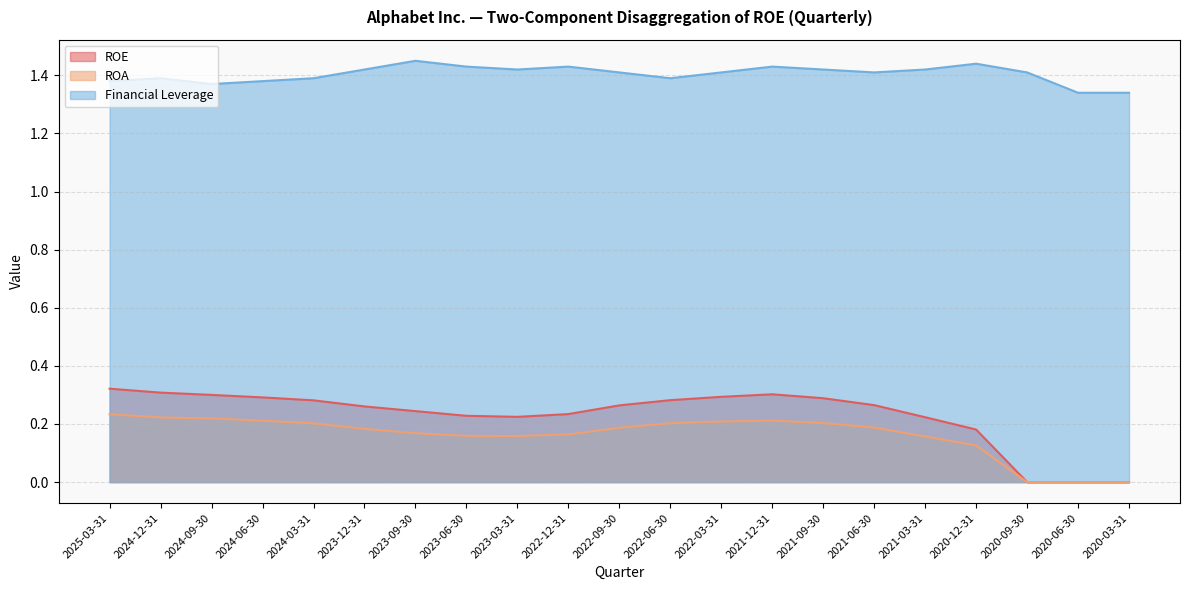

True or false: ROE and ROA intersect in this chart.

False